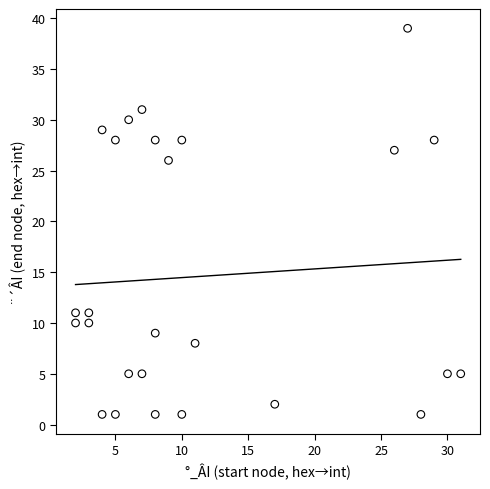

What is the range of X values (max minus min)?

29